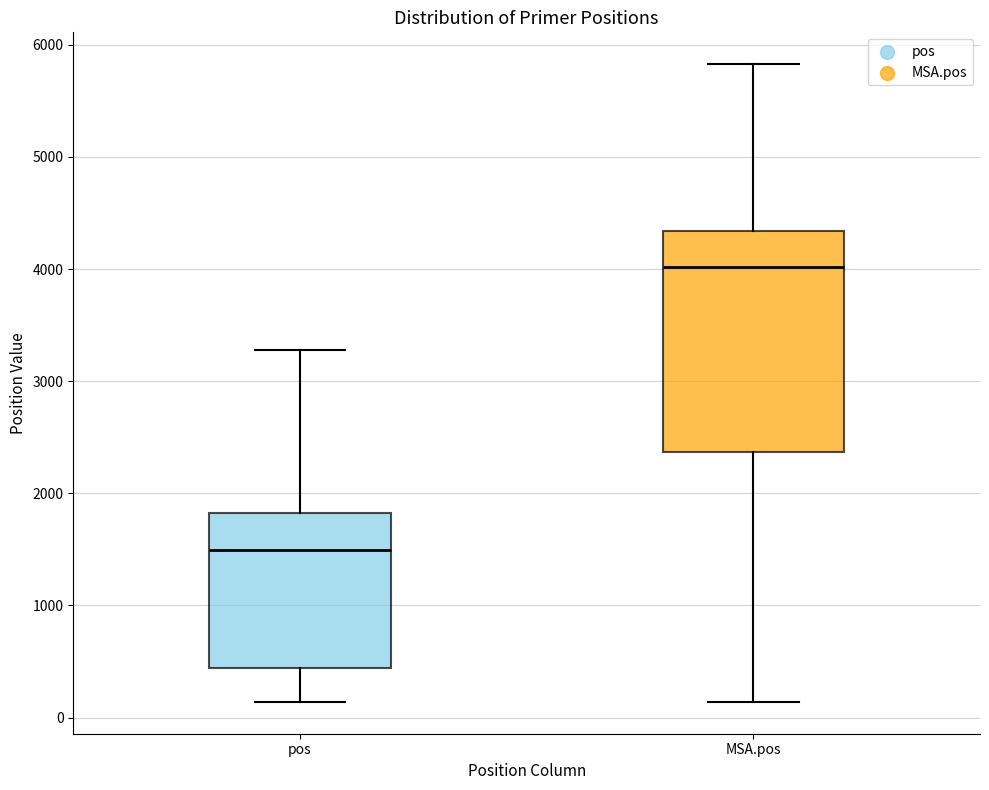

Reading left to right, transcribe this box plot: for each box, give where its median line is, the range the box spans, and where its two whiskers end, as read against the y-axis. The values are not printed on the chart, so give them approximately, as read against the axis.

pos: median 1500, box 400 to 1800, whiskers 100 to 3300
MSA.pos: median 4000, box 2400 to 4300, whiskers 100 to 5800